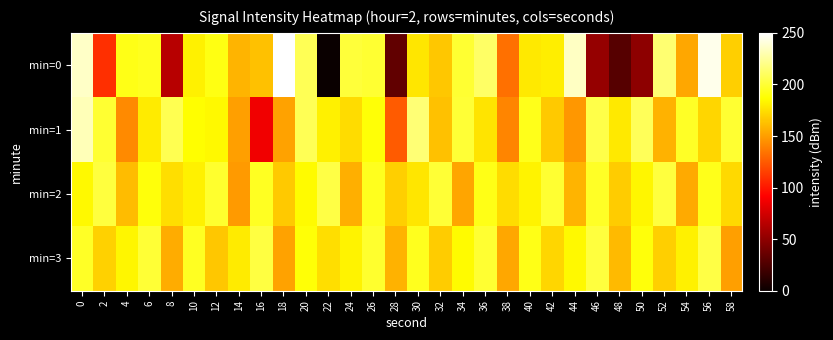

Rank the series by their maximum value, from highest to lowest.

min=0, min=1, min=2, min=3